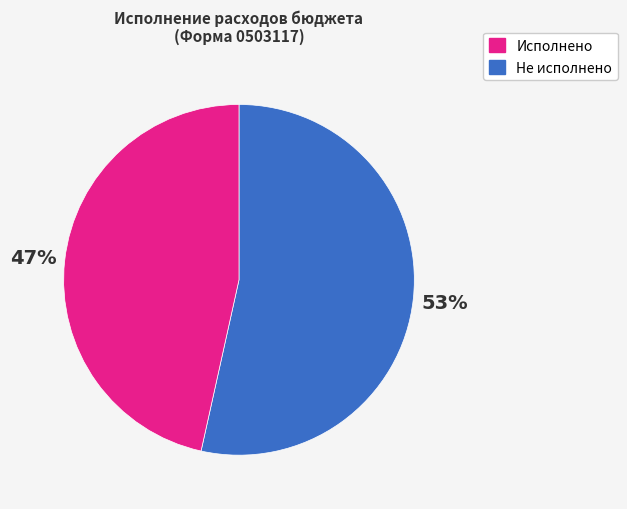

To the nearest percent, what is the average slice percentage?

50%